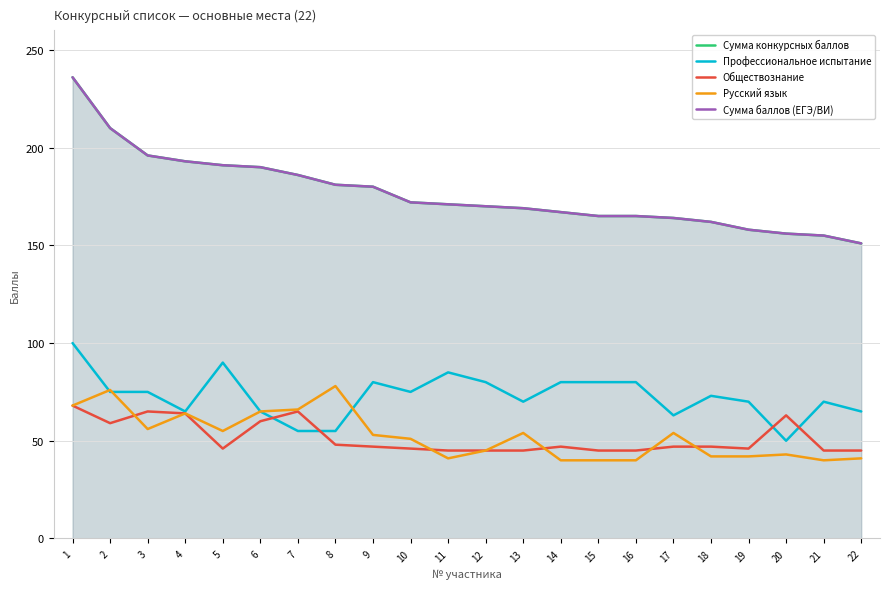

List the series in order of their peak value, lowest first.

Обществознание, Русский язык, Профессиональное испытание, Сумма конкурсных баллов, Сумма баллов (ЕГЭ/ВИ)